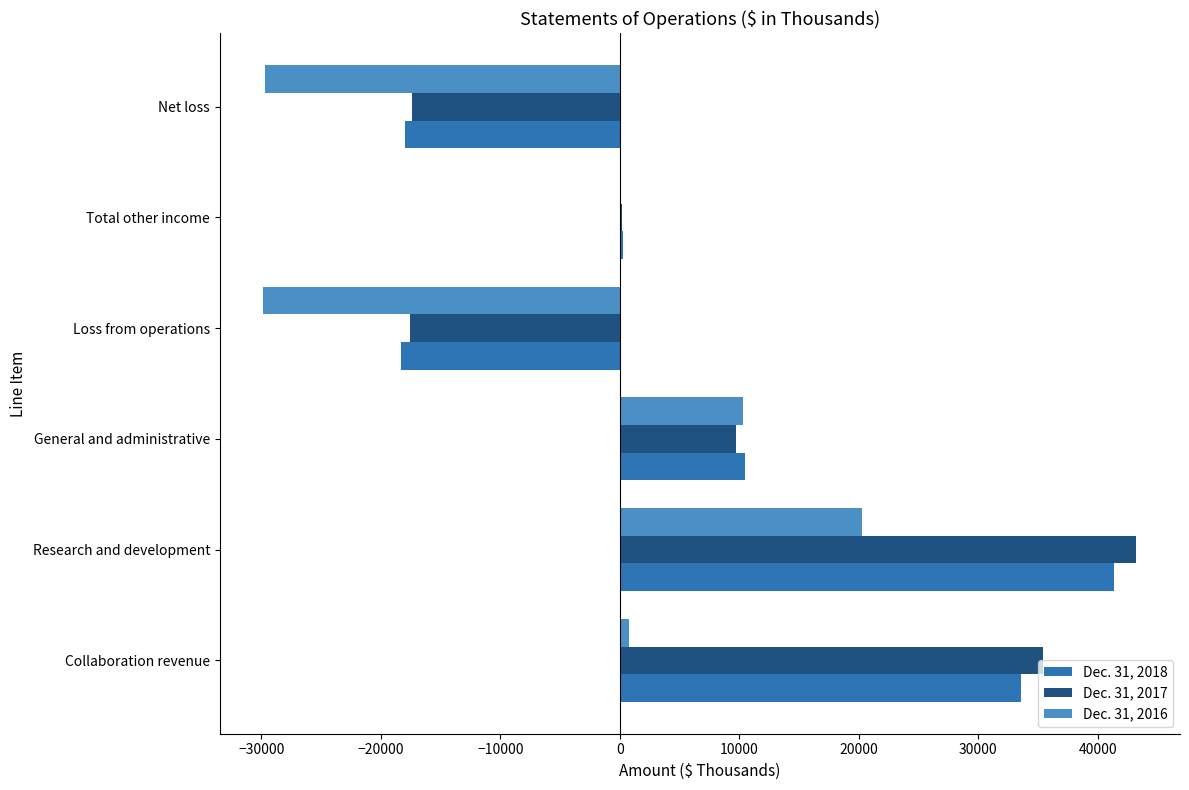

Which category has the highest value across all series?

Research and development